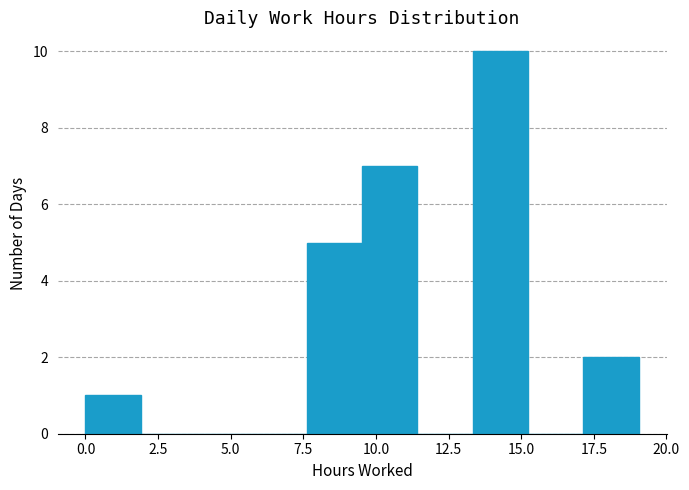

Around what value on the x-axis is the tallest bar? Give the approximate position of its centre, as read against the axis.

14.5